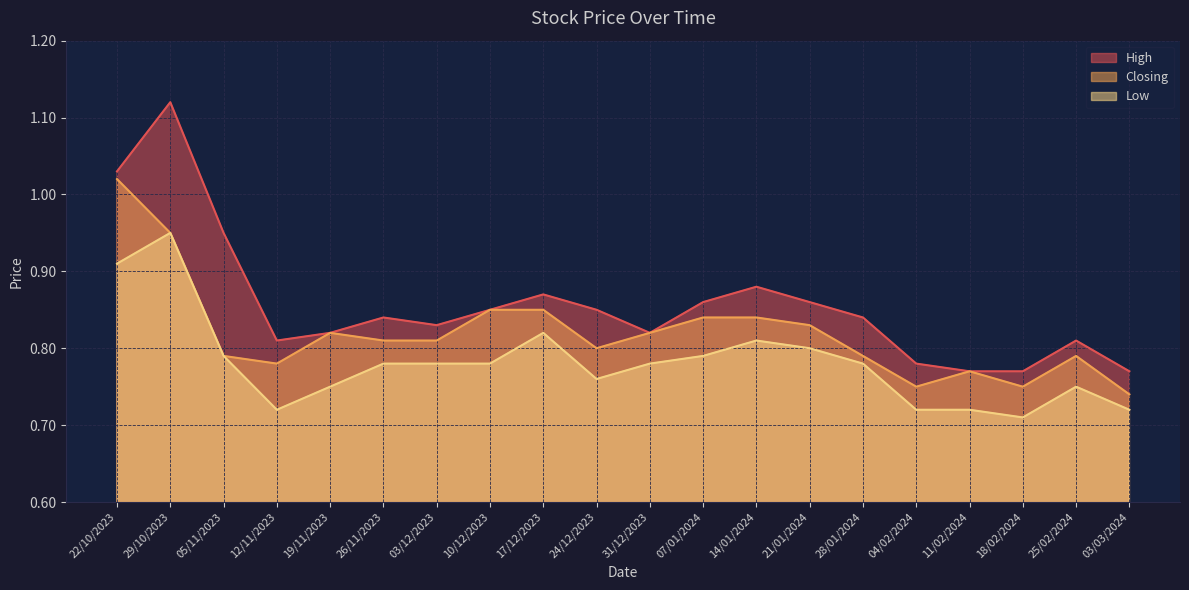

Rank the categories by High value from highest to lowest.

29/10/2023, 22/10/2023, 05/11/2023, 14/01/2024, 17/12/2023, 07/01/2024, 21/01/2024, 10/12/2023, 24/12/2023, 26/11/2023, 28/01/2024, 03/12/2023, 19/11/2023, 31/12/2023, 12/11/2023, 25/02/2024, 04/02/2024, 11/02/2024, 18/02/2024, 03/03/2024